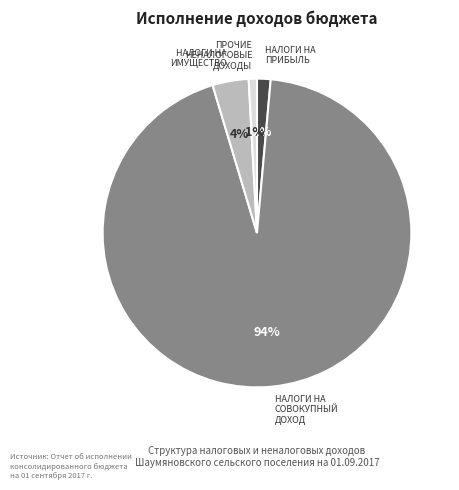

Is there any slice that represents more than half of the pie?

Yes